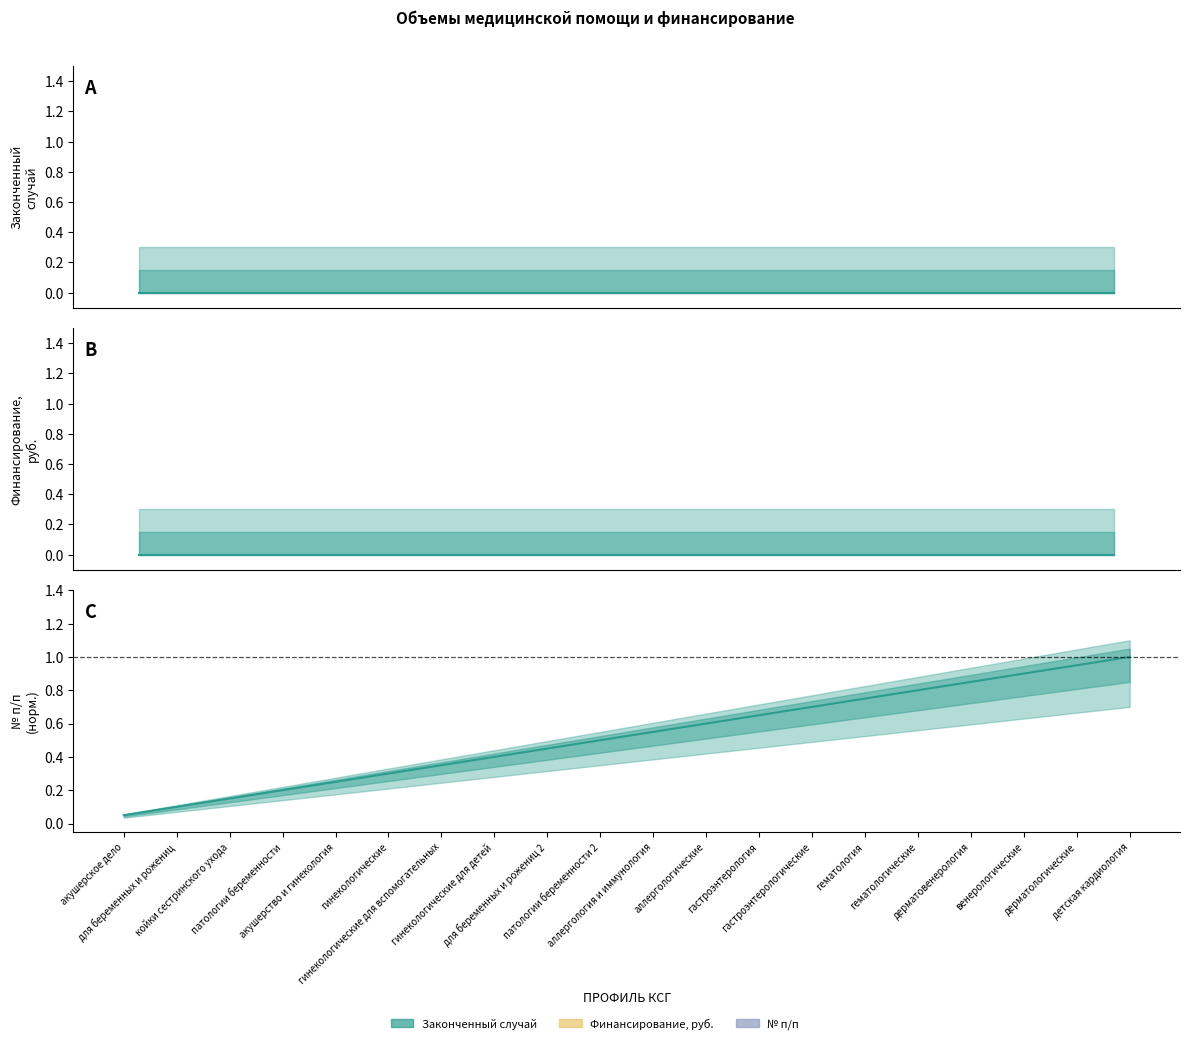

Is the value of Финансирование, руб. at койки сестринского ухода greater than the value of Законченный случай at для беременных и рожениц 2?

No